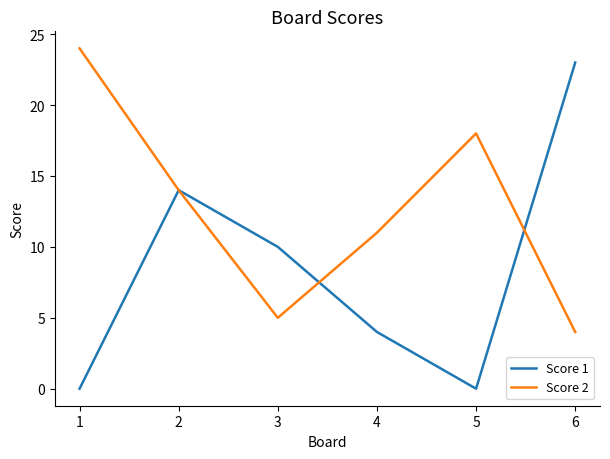

What is the highest value of the Score 2 series?

24